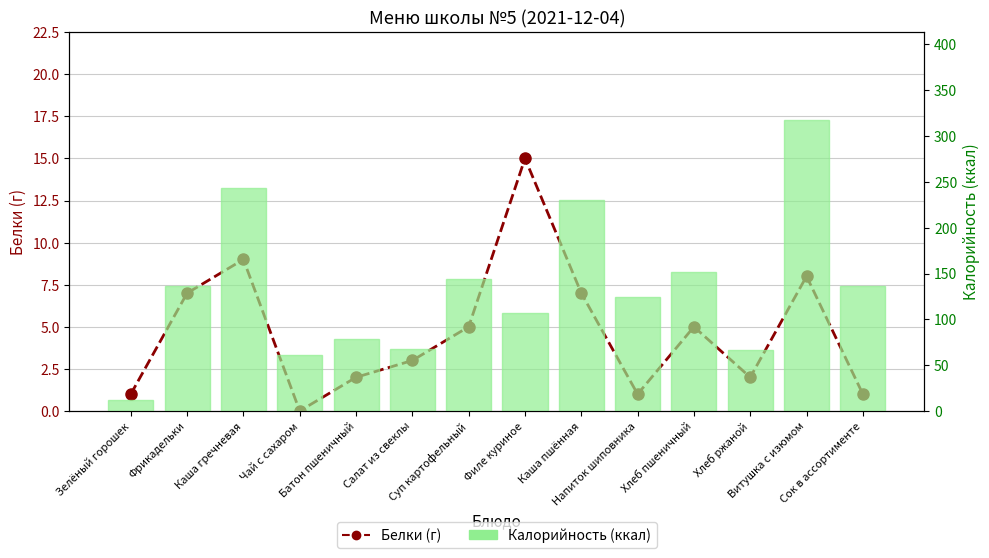

True or false: Белки (г) has a value of 8 at Витушка с изюмом.

True